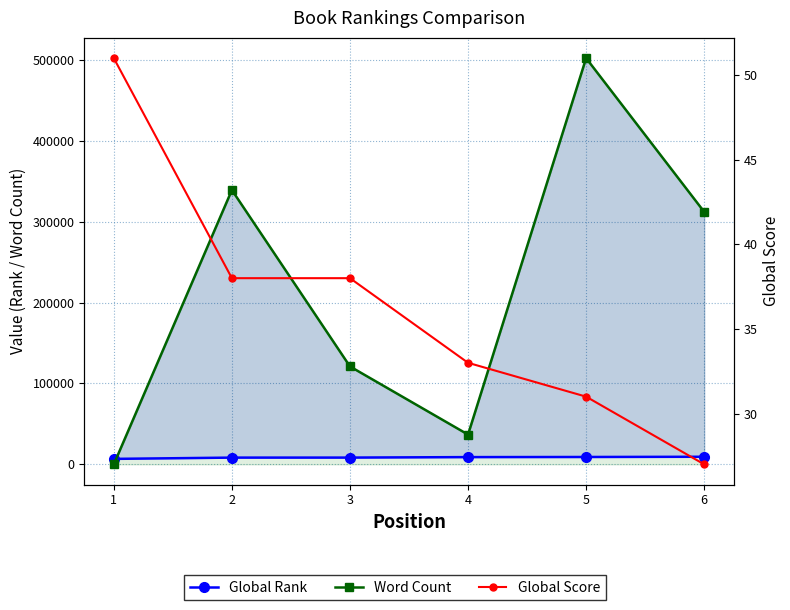

True or false: Global Score and Global Rank cross at least once.

False